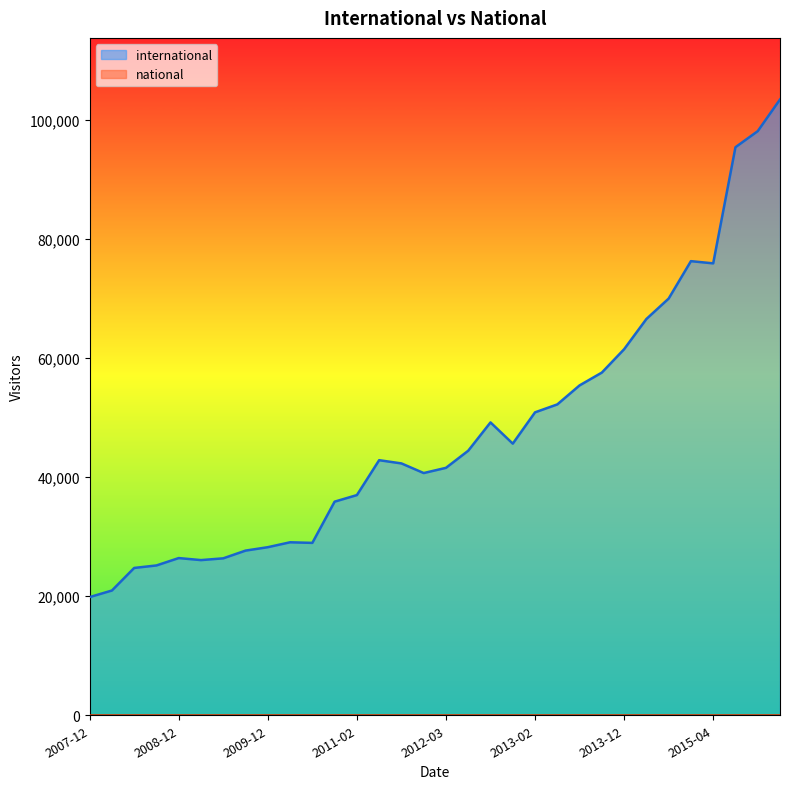

True or false: national and international intersect in this chart.

False